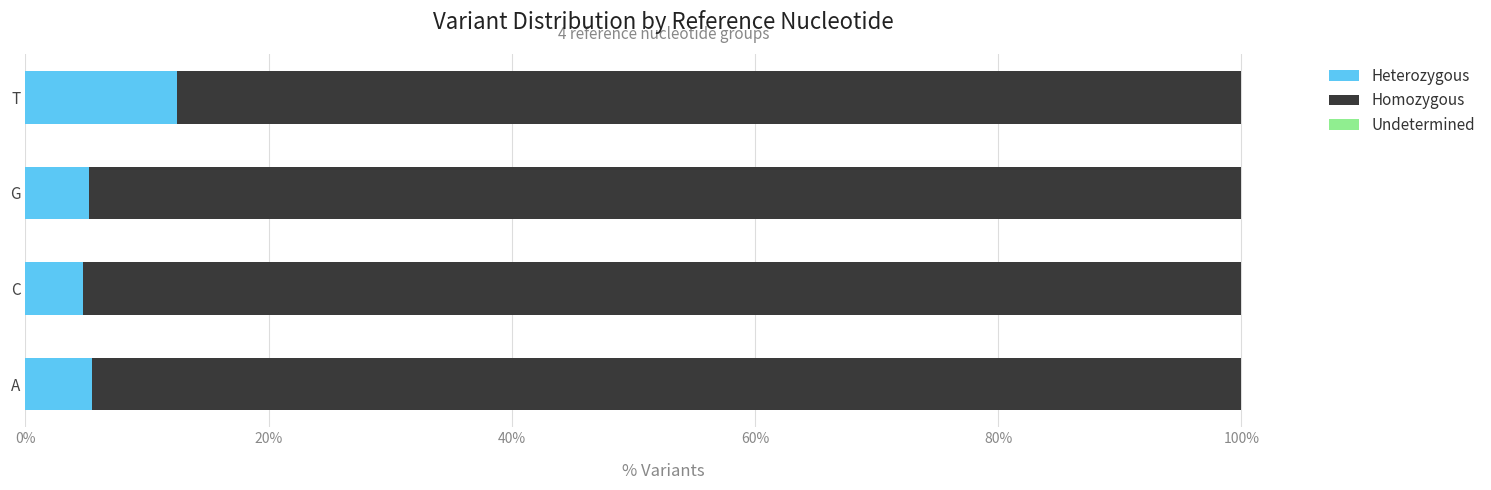

How many distinct data groups are displayed?

2